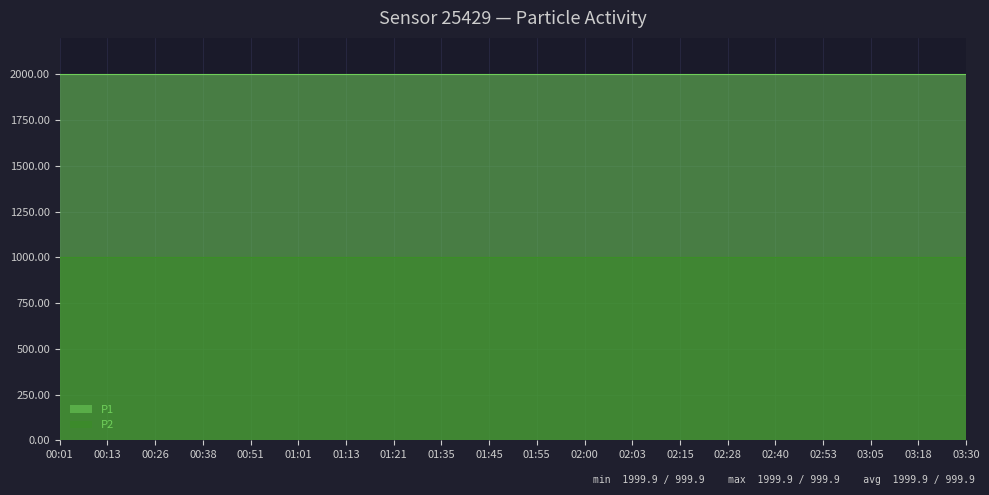

Reading left to right, what are all the values shown in this chart?

P1: 00:01=1999.9	00:13=1999.9	00:26=1999.9	00:38=1999.9	00:51=1999.9	01:01=1999.9	01:13=1999.9	01:21=1999.9	01:35=1999.9	01:45=1999.9	01:55=1999.9	02:00=1999.9	02:03=1999.9	02:15=1999.9	02:28=1999.9	02:40=1999.9	02:53=1999.9	03:05=1999.9	03:18=1999.9	03:30=1999.9
P2: 00:01=999.9	00:13=999.9	00:26=999.9	00:38=999.9	00:51=999.9	01:01=999.9	01:13=999.9	01:21=999.9	01:35=999.9	01:45=999.9	01:55=999.9	02:00=999.9	02:03=999.9	02:15=999.9	02:28=999.9	02:40=999.9	02:53=999.9	03:05=999.9	03:18=999.9	03:30=999.9